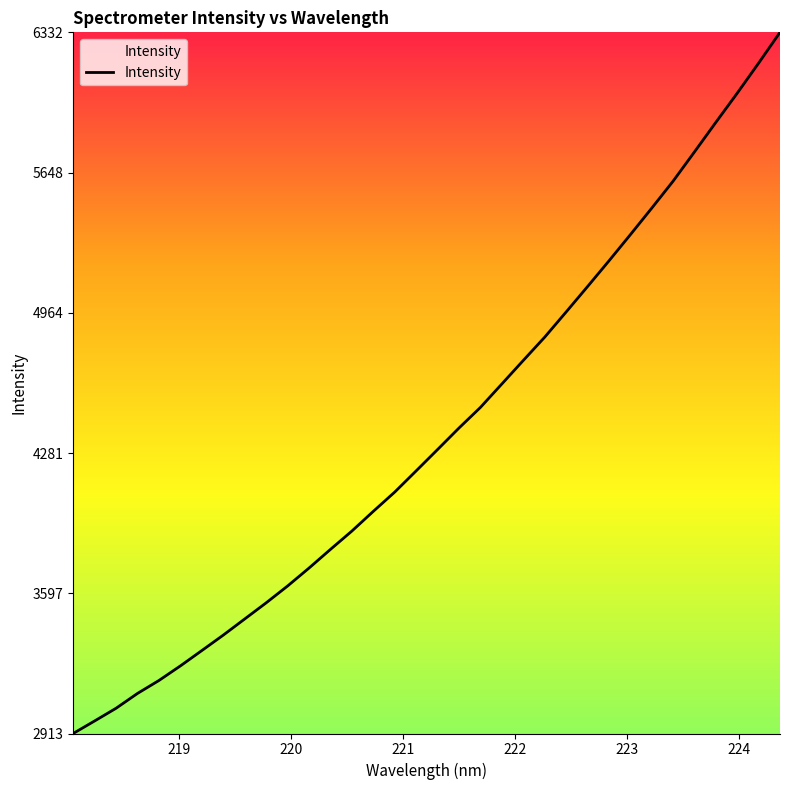

Count the number of categories in the chart.

34